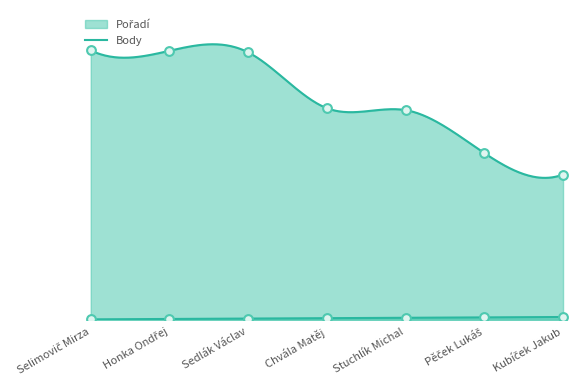

What are all the series names shown in the legend?

Pořadí, Body